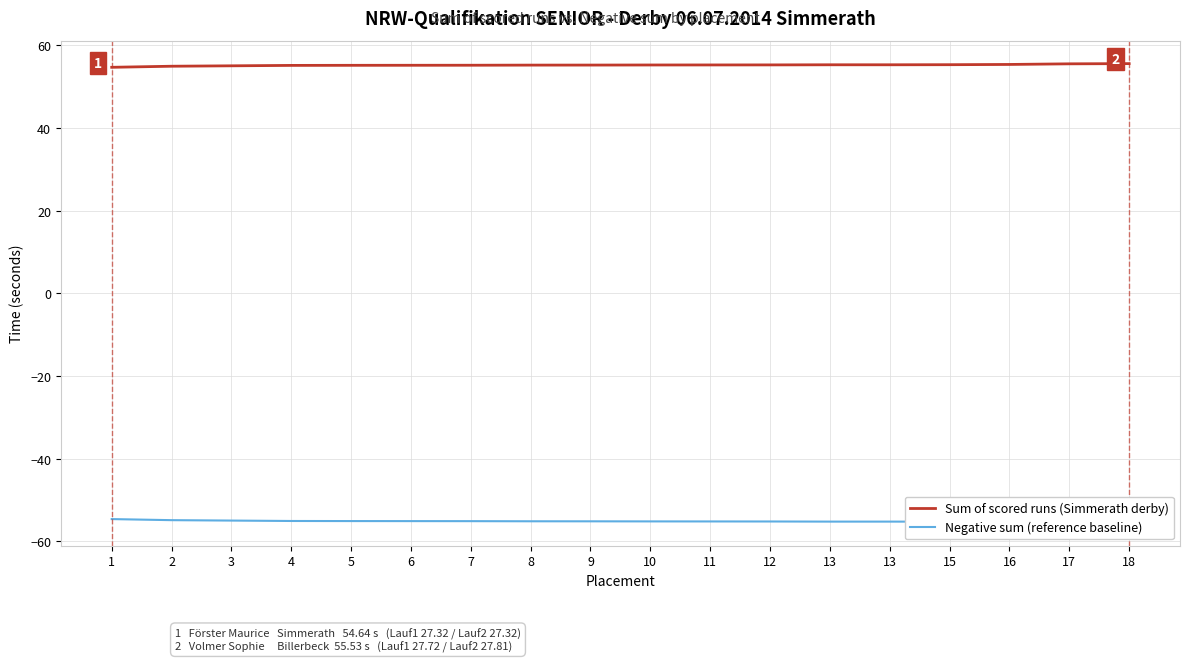

How many distinct data groups are displayed?

2